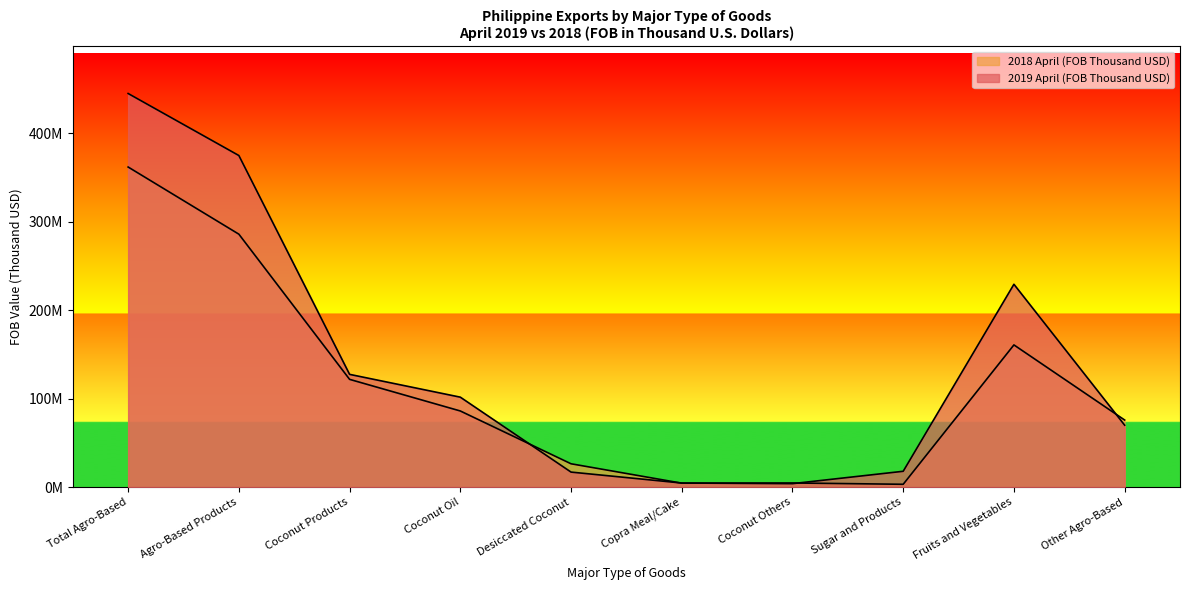

Which has a higher value, Fruits and Vegetables or Coconut Products?

Fruits and Vegetables